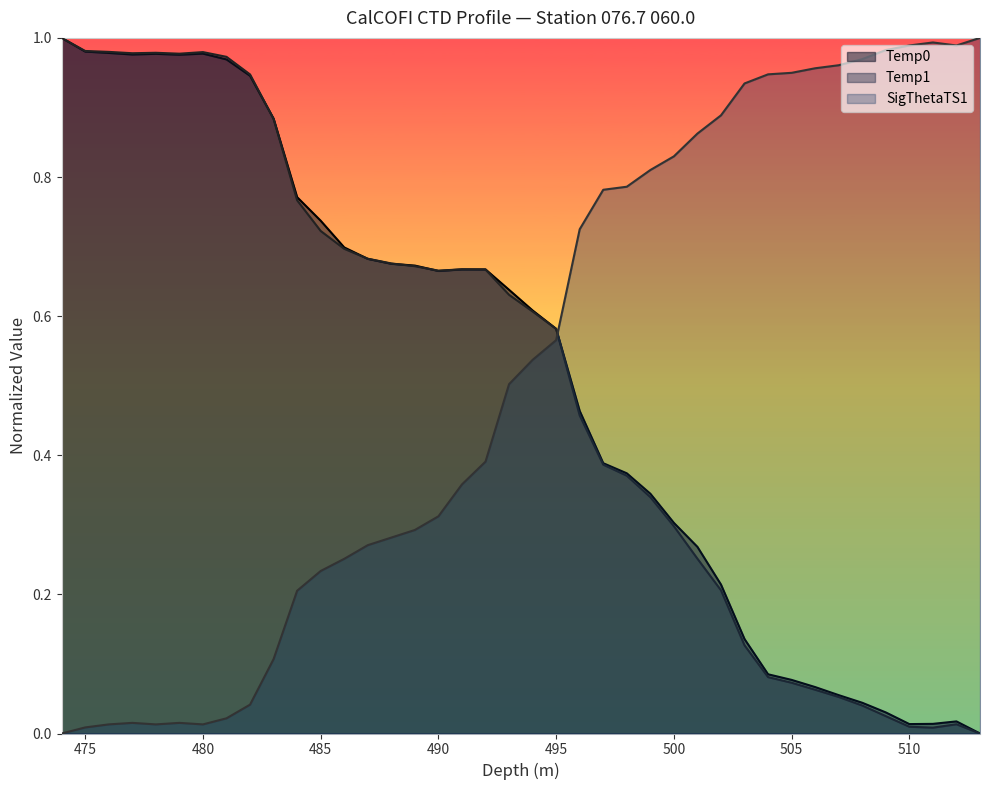

Where is the first local minimum for Temp1?

512